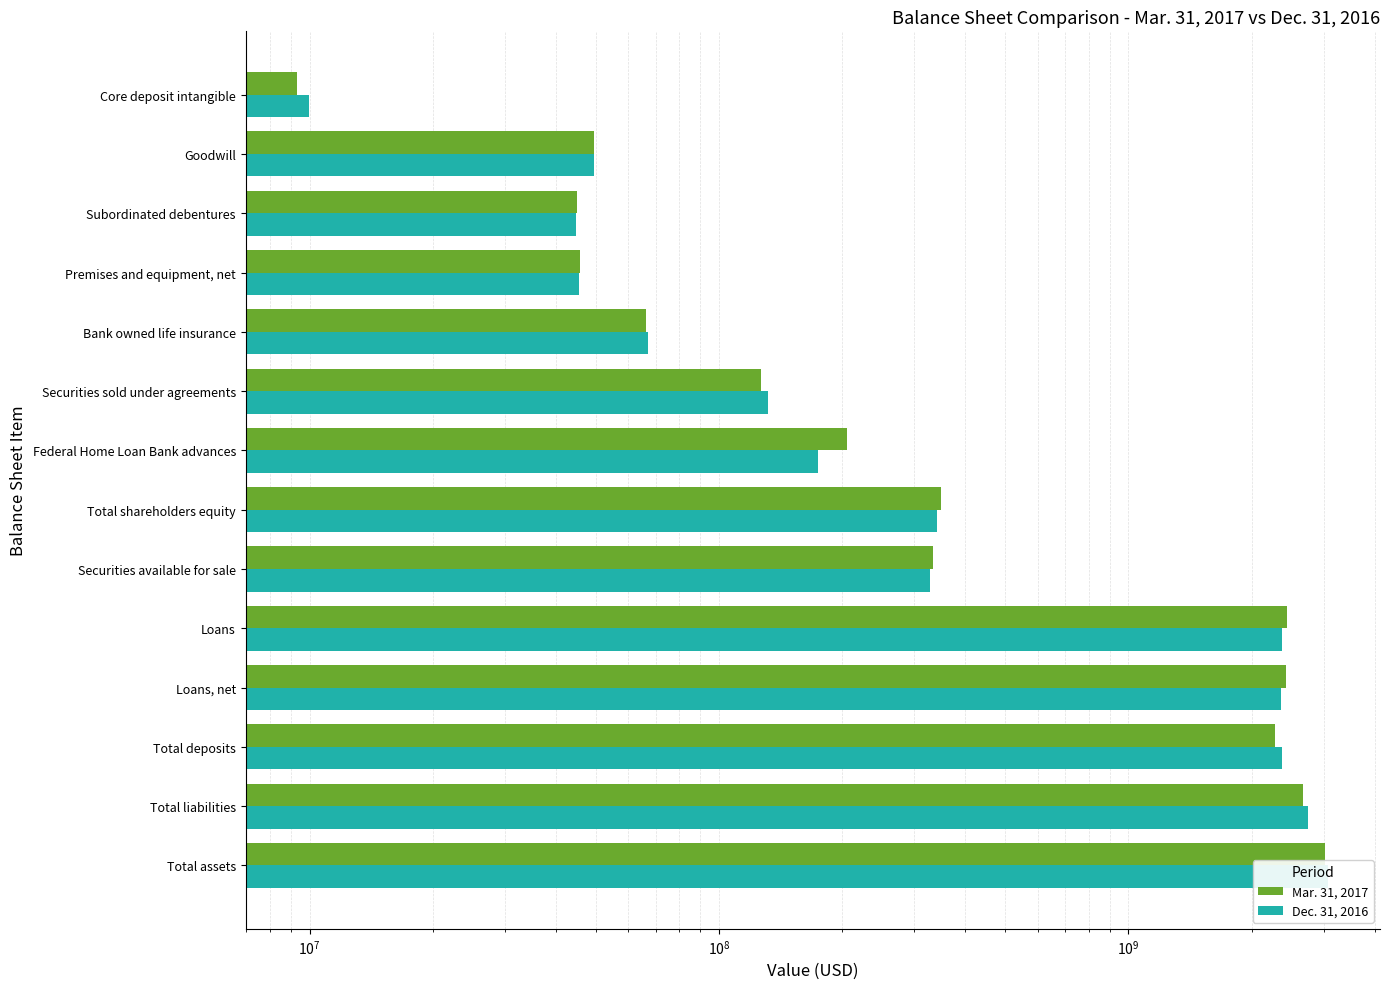

Which series has the largest total across all categories?

Dec. 31, 2016